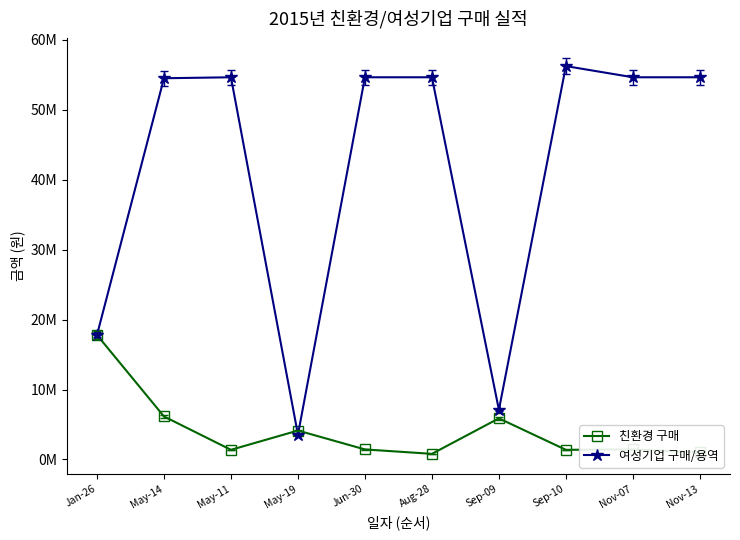

What is the sum of the 여성기업 구매/용역 values at Aug-28 and Jan-26?

72468620